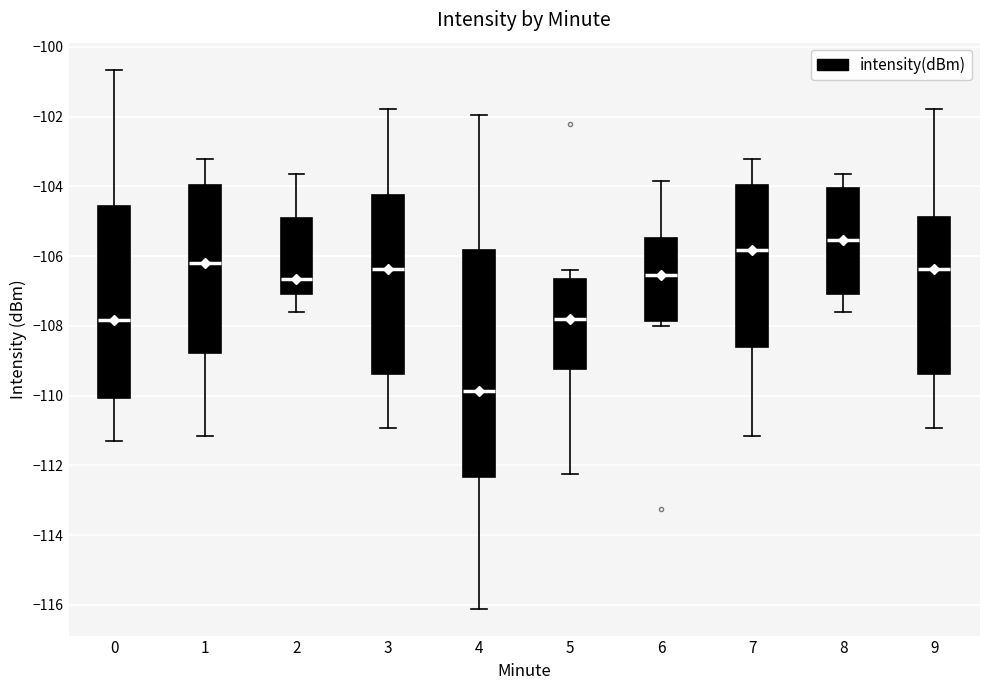

Reading left to right, read every box against the y-axis: the position of its median line, the range the box covers, and the ends of its whiskers. The values are not printed on the chart, so give them approximately, as read against the axis.

0: median -107.8, box -110.0 to -104.6, whiskers -111.2 to -100.6
1: median -106.2, box -108.8 to -104.0, whiskers -111.2 to -103.2
2: median -106.6, box -107.0 to -104.8, whiskers -107.6 to -103.6
3: median -106.4, box -109.4 to -104.2, whiskers -111.0 to -101.8
4: median -109.8, box -112.4 to -105.8, whiskers -116.2 to -102.0
5: median -107.8, box -109.2 to -106.6, whiskers -112.2 to -106.4
6: median -106.6, box -107.8 to -105.4, whiskers -108.0 to -103.8
7: median -105.8, box -108.6 to -104.0, whiskers -111.2 to -103.2
8: median -105.6, box -107.0 to -104.0, whiskers -107.6 to -103.6
9: median -106.4, box -109.4 to -104.8, whiskers -111.0 to -101.8